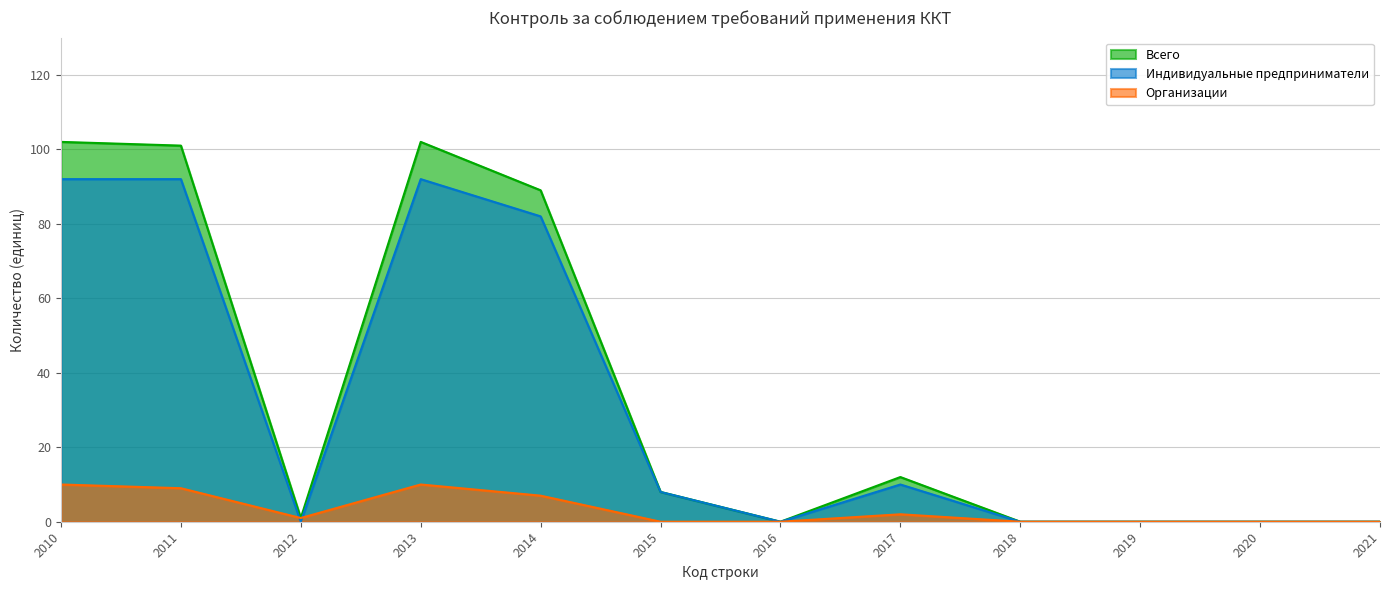

True or false: Всего has a value of 0 at 2016.

True